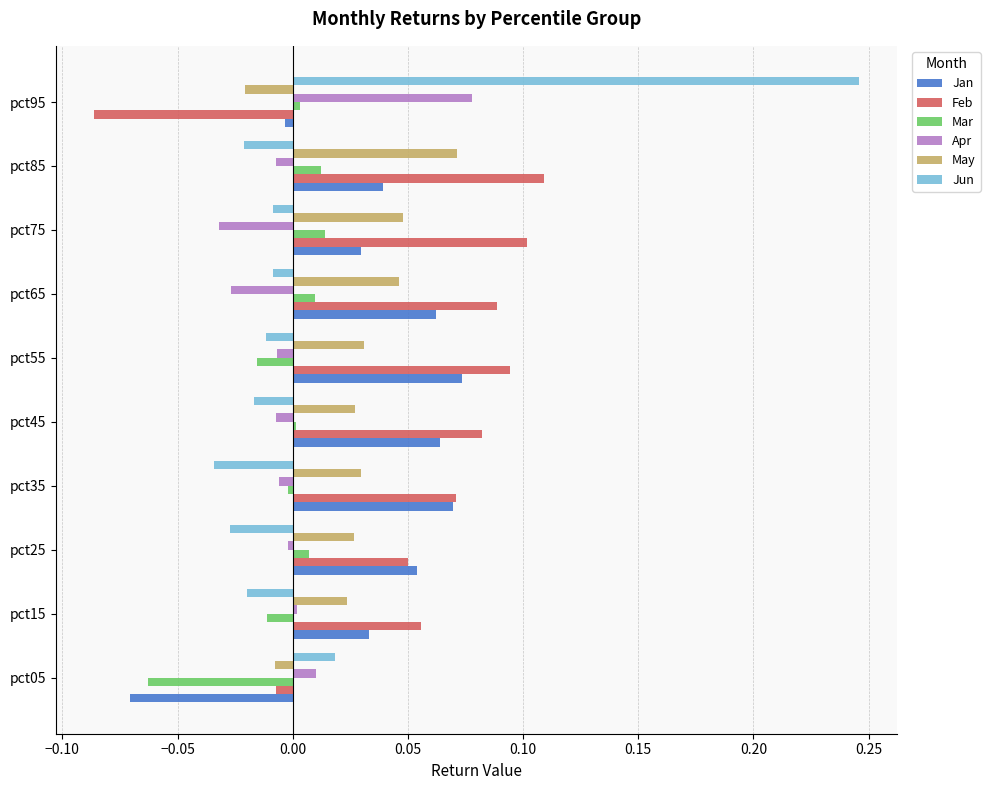

The Mar series shows 0.0 at pct85. True or false?

True